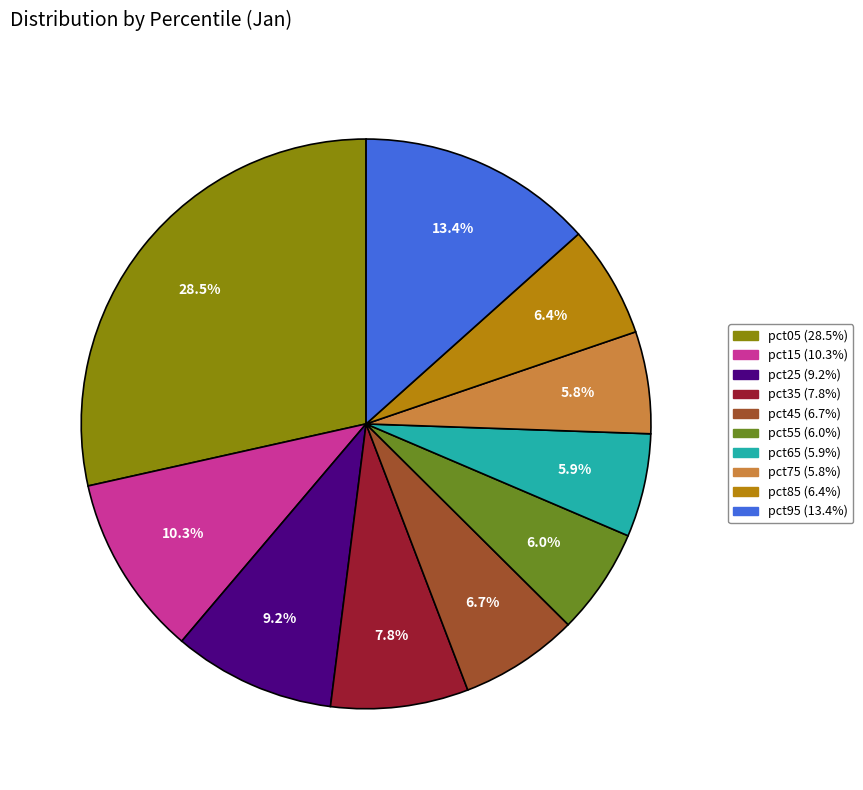

True or false: pct45 accounts for 1% of the total.

False